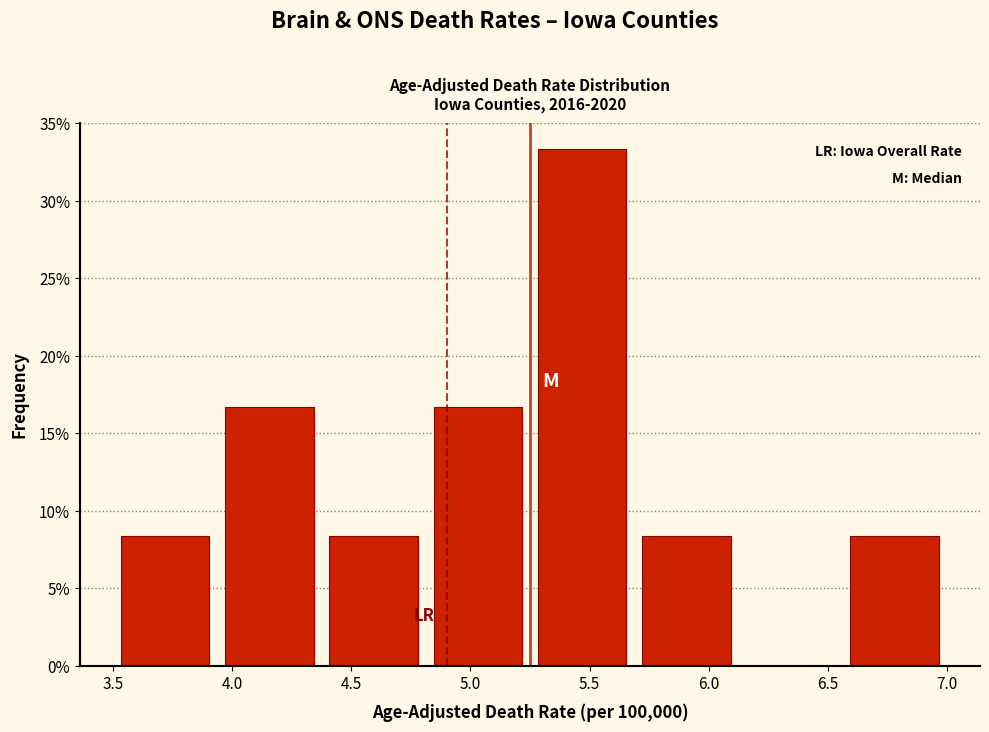

Reading left to right, list every bar in this chart as the range it spans on the x-axis followed by its height. Neither the bar edges nor the heights are printed on the chart, so give them approximately, as read against the axes.

3.50 to 3.95: 8.5
3.95 to 4.40: 16.5
4.40 to 4.80: 8.5
4.80 to 5.25: 16.5
5.25 to 5.70: 33.5
5.70 to 6.15: 8.5
6.15 to 6.55: 0
6.55 to 7.00: 8.5